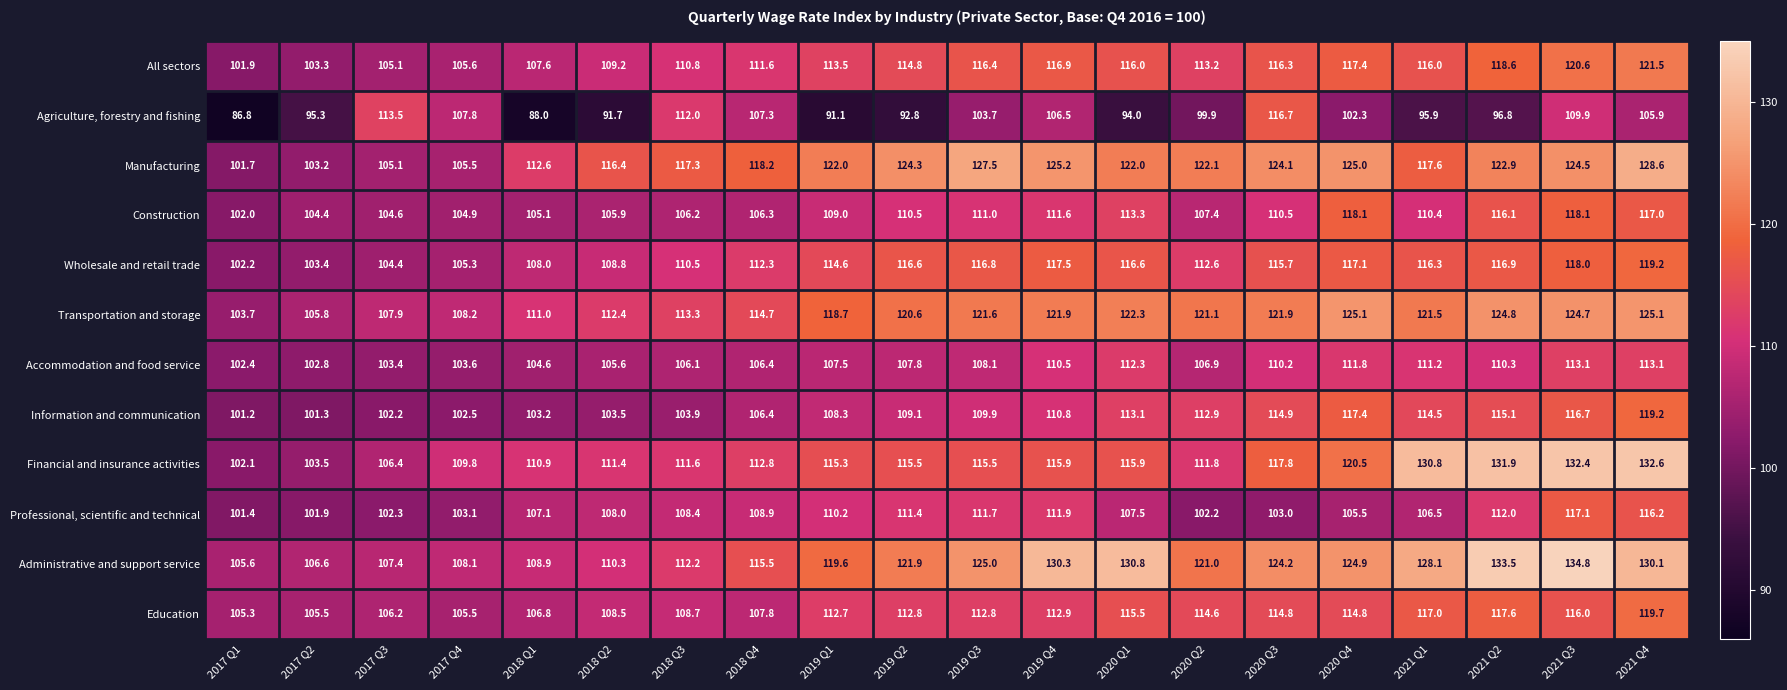

What is the greatest value displayed?

134.8